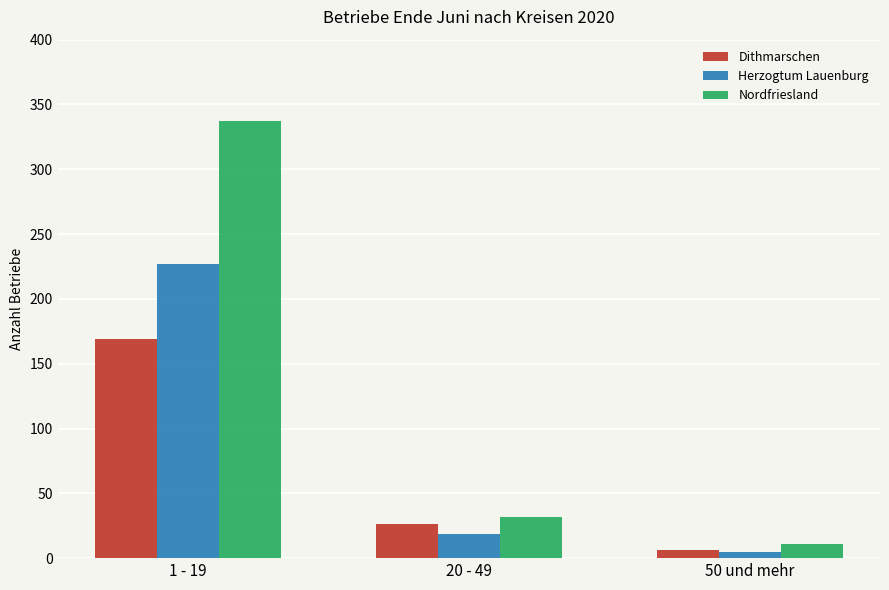

At how many categories does at least one series exceed 273?

1